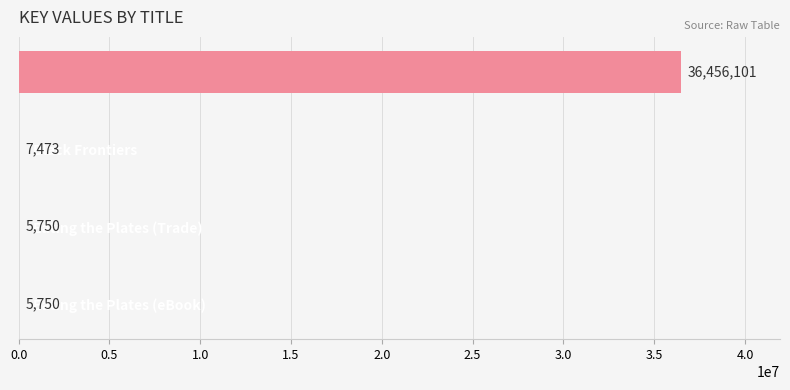

How many distinct data groups are displayed?

1